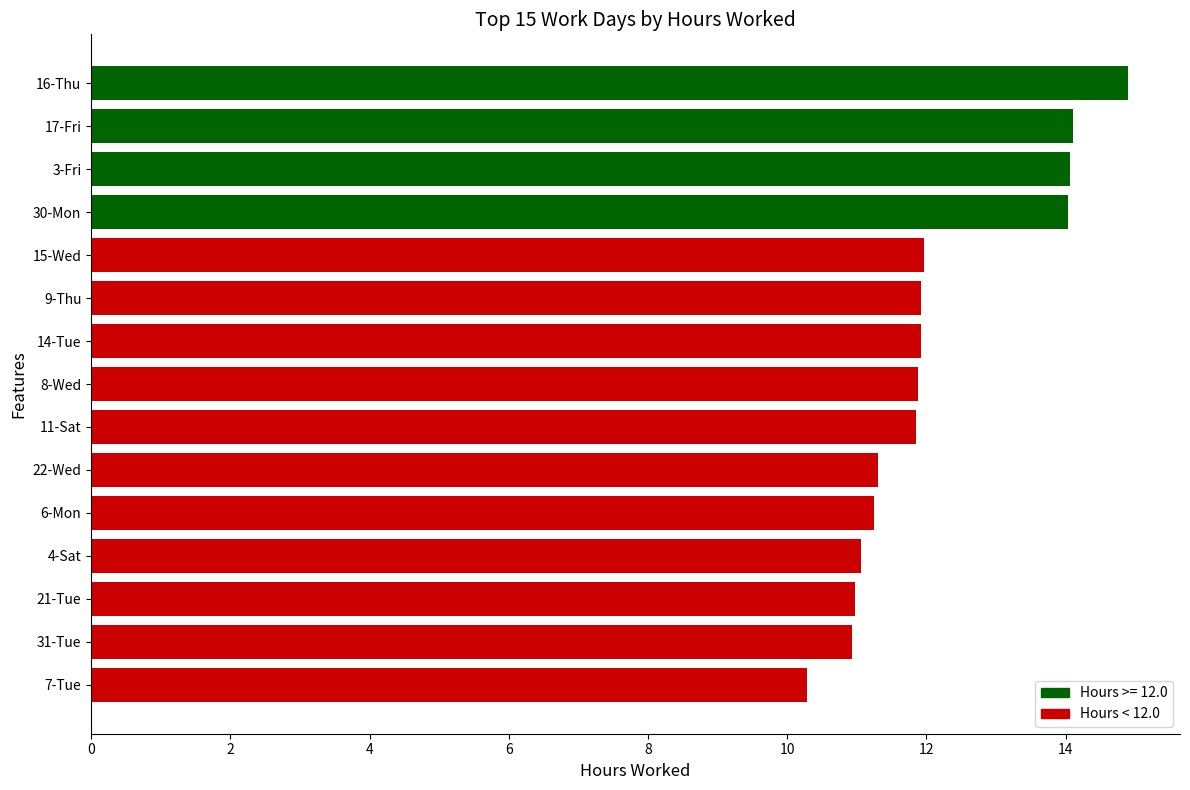

Read the value at 30-Mon.

14.0